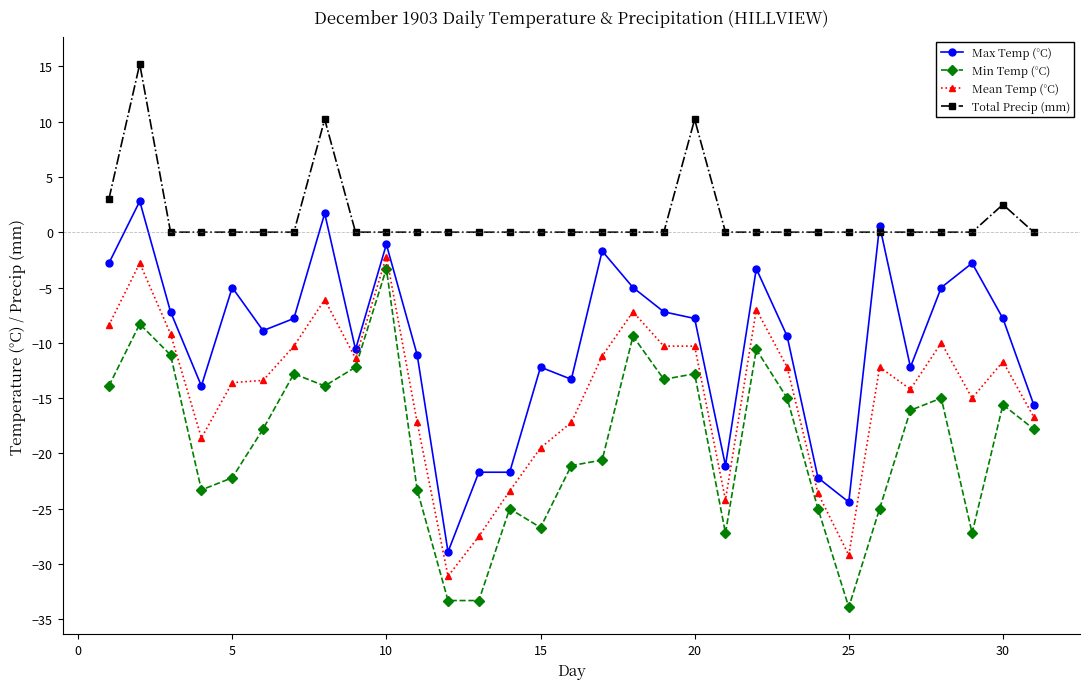

What is the greatest value displayed?

15.2